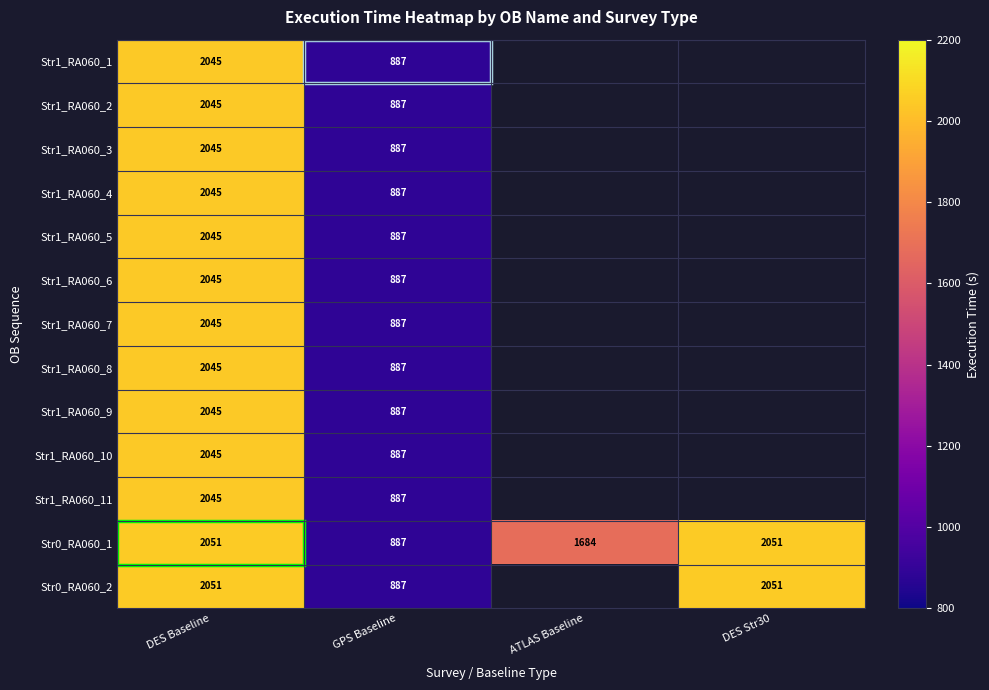

What is the total value across all series at GPS Baseline?

11531